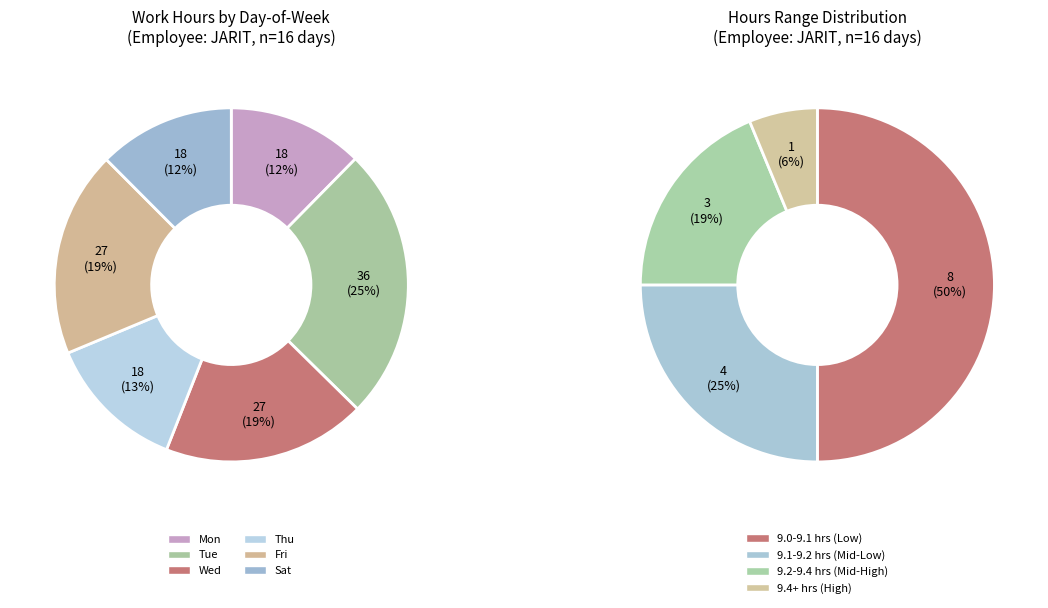

Do 12-Thu and 13-Fri together represent more than half of the pie?

No